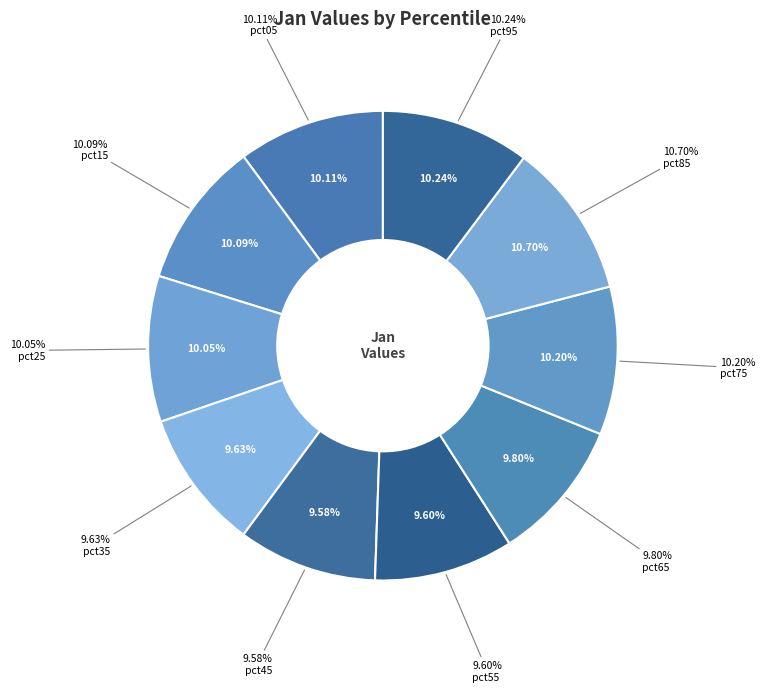

To the nearest percent, what portion does pct05 represent?

10%